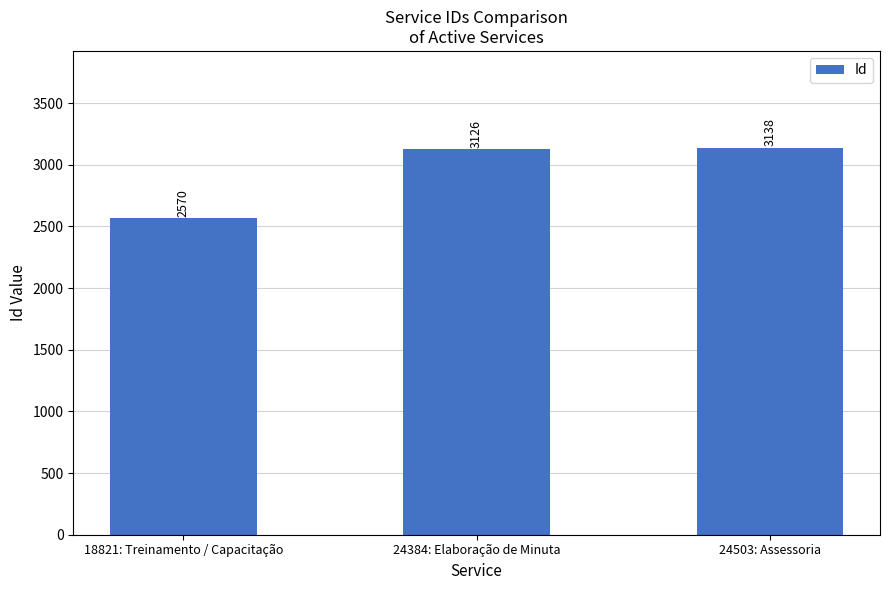

What is the value of the 1st bar from the left?

2570